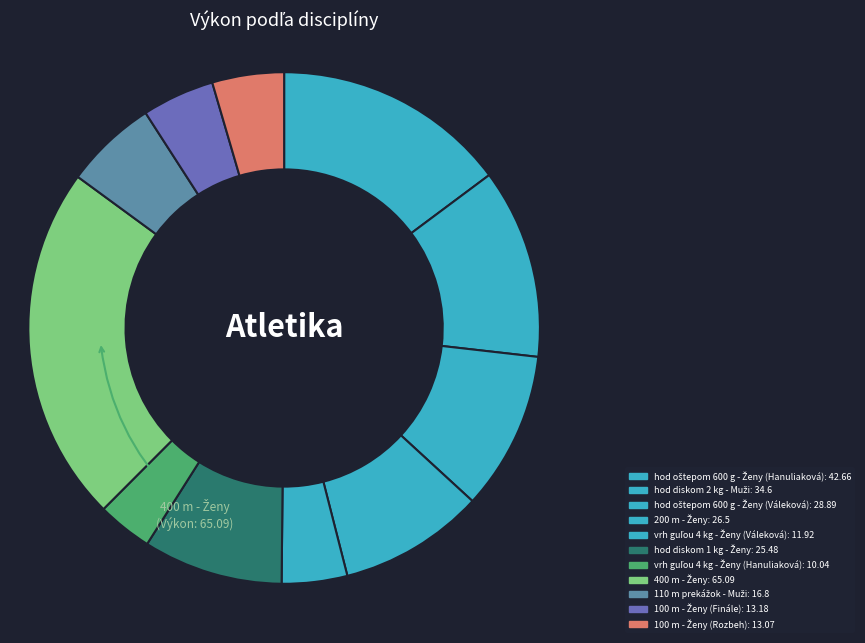

Count the number of slices in the pie.

11